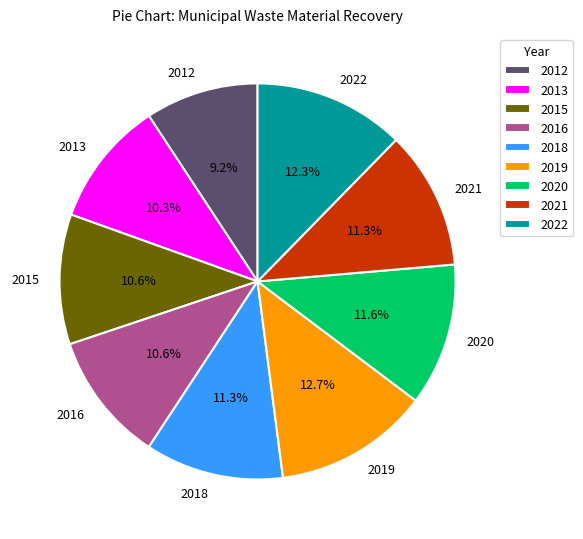

How many segments does this pie chart have?

9